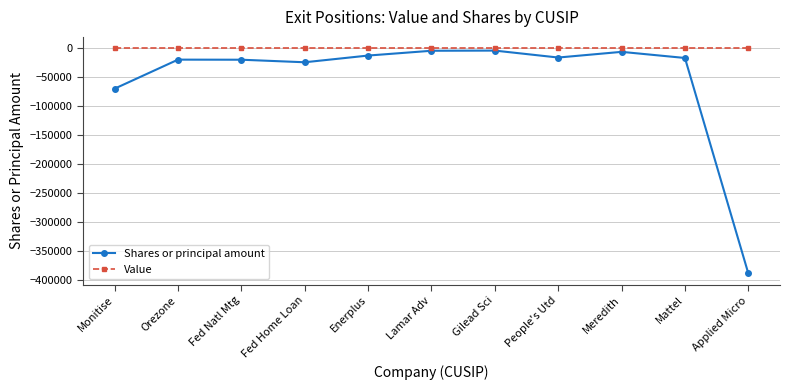

Is it true that Value equals 0 at People's Utd?

True